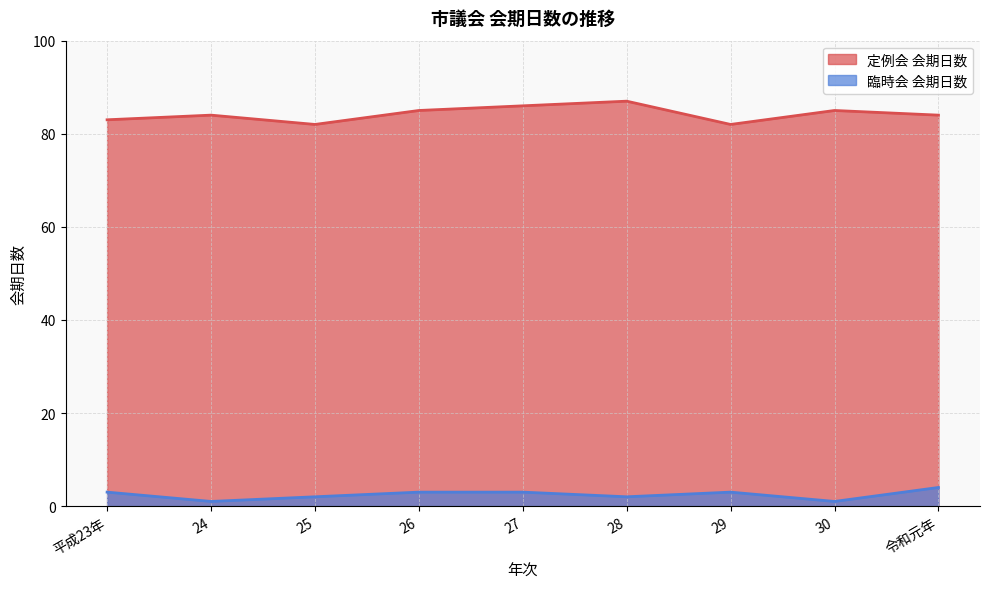

What is the difference between the 臨時会 会期日数 values at 28 and 29?

1